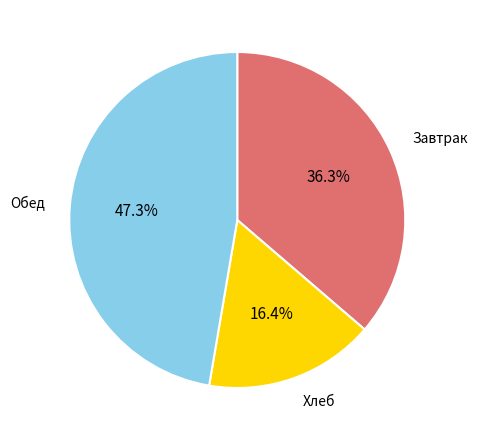

How many slices are in this pie chart?

3